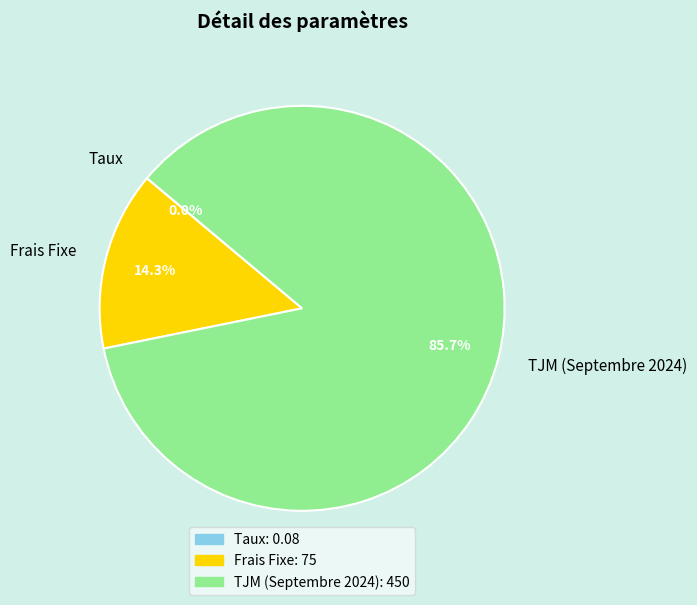

Which category accounts for the majority?

TJM (Septembre 2024)